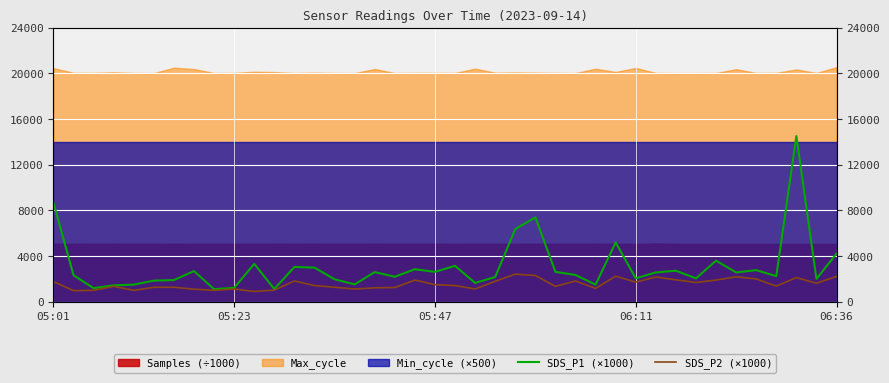

Reading right to left, extract all data points from this chart.

SDS_P1 (×1000): 4200.0	1980.0	14500.0	2220.0	2750.0	2550.0	3580.0	2030.0	2700.0	2550.0	2030.0	5180.0	1480.0	2330.0	2600.0	7380.0	6350.0	2150.0	1630.0	3130.0	2600.0	2830.0	2170.0	2580.0	1500.0	1950.0	2970.0	3030.0	1100.0	3300.0	1200.0	1080.0	2670.0	1880.0	1830.0	1480.0	1420.0	1170.0	2300.0	8650.0
SDS_P2 (×1000): 2200.0	1600.0	2100.0	1350.0	1980.0	2170.0	1880.0	1670.0	1900.0	2150.0	1700.0	2220.0	1150.0	1800.0	1330.0	2280.0	2400.0	1770.0	1100.0	1400.0	1480.0	1880.0	1230.0	1200.0	1100.0	1250.0	1400.0	1800.0	1000.0	880.0	1100.0	980.0	1080.0	1250.0	1250.0	980.0	1330.0	980.0	950.0	1750.0